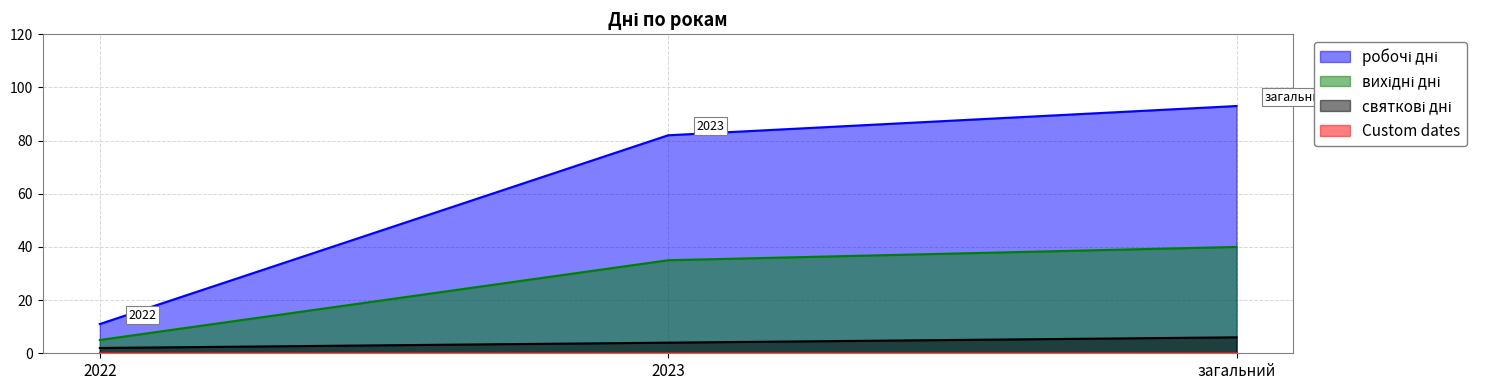

The value of вихідні дні at загальний is 68. True or false?

False